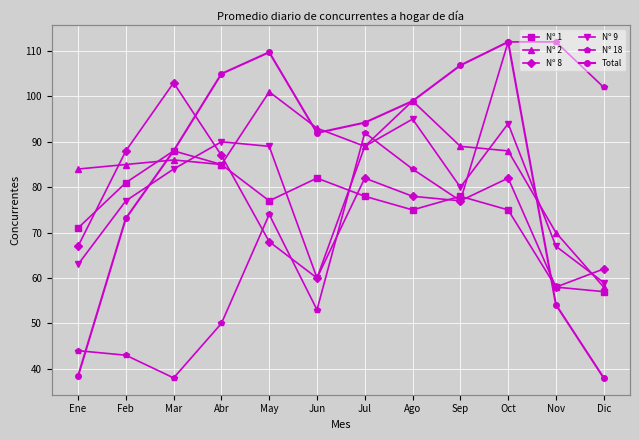

What is the sum of all Nº 9 values?

947